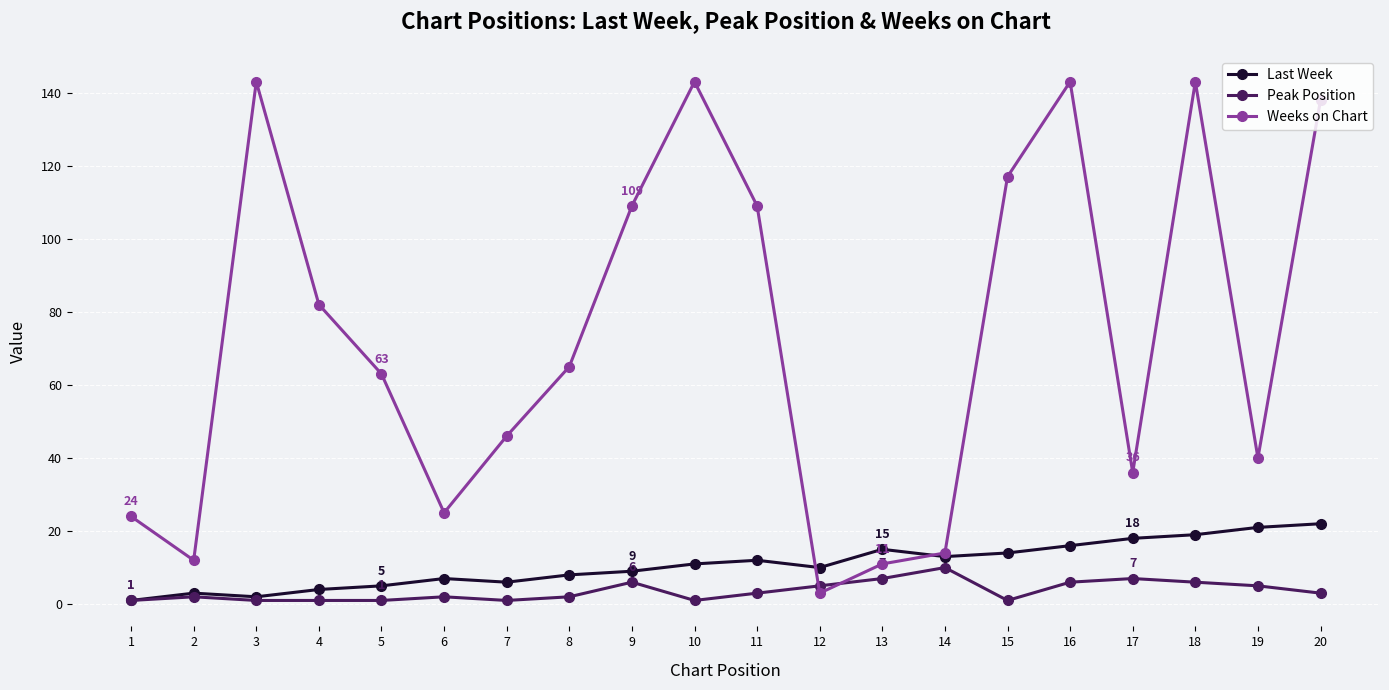

What is the approximate value of Last Week at 7, to the nearest 10?

10